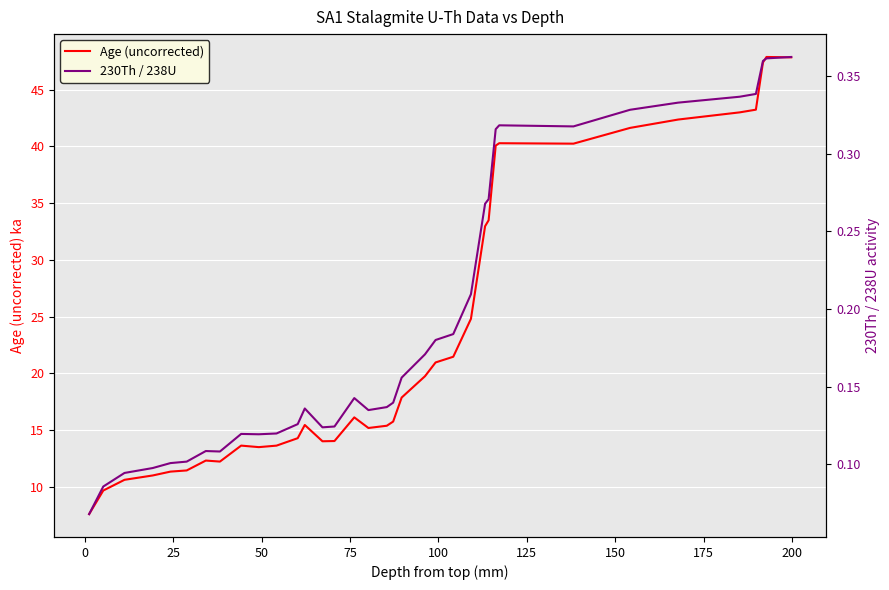

Reading left to right, what are all the values shown in this chart?

Age (uncorrected): 7.6	9.7	10.6	11.0	11.3	11.5	12.3	12.2	13.6	13.5	13.6	14.3	15.5	14.0	14.0	16.1	15.2	15.4	15.8	17.9	19.8	21.0	21.5	24.8	33.0	33.5	40.1	40.3	40.2	41.6	42.4	43.0	43.2	47.4	47.9	47.8
230Th / 238U: 0.1	0.1	0.1	0.1	0.1	0.1	0.1	0.1	0.1	0.1	0.1	0.1	0.1	0.1	0.1	0.1	0.1	0.1	0.1	0.2	0.2	0.2	0.2	0.2	0.3	0.3	0.3	0.3	0.3	0.3	0.3	0.3	0.3	0.4	0.4	0.4